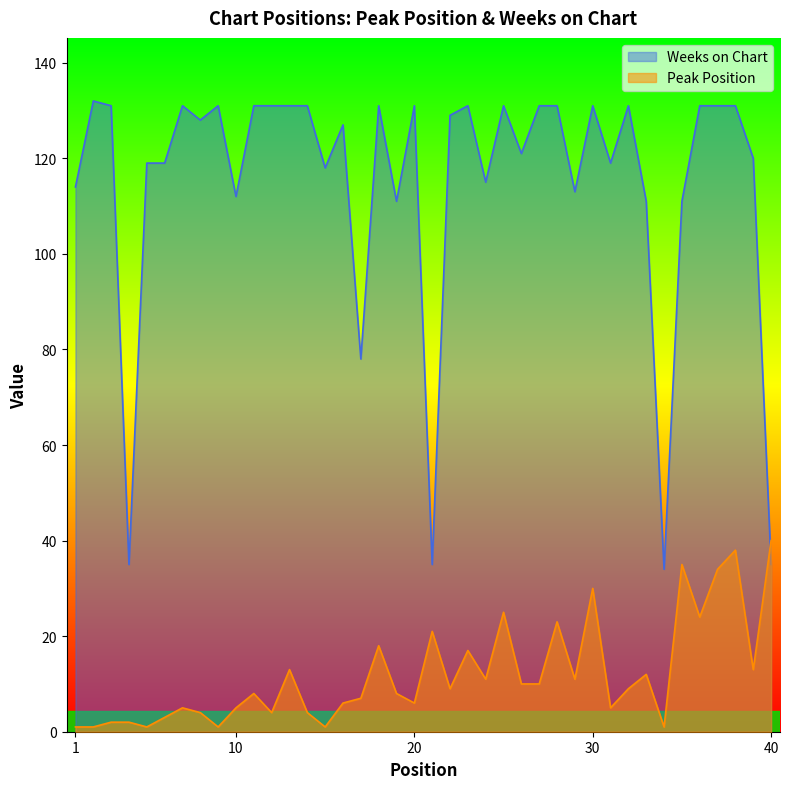

What is the minimum value for Peak Position?

1